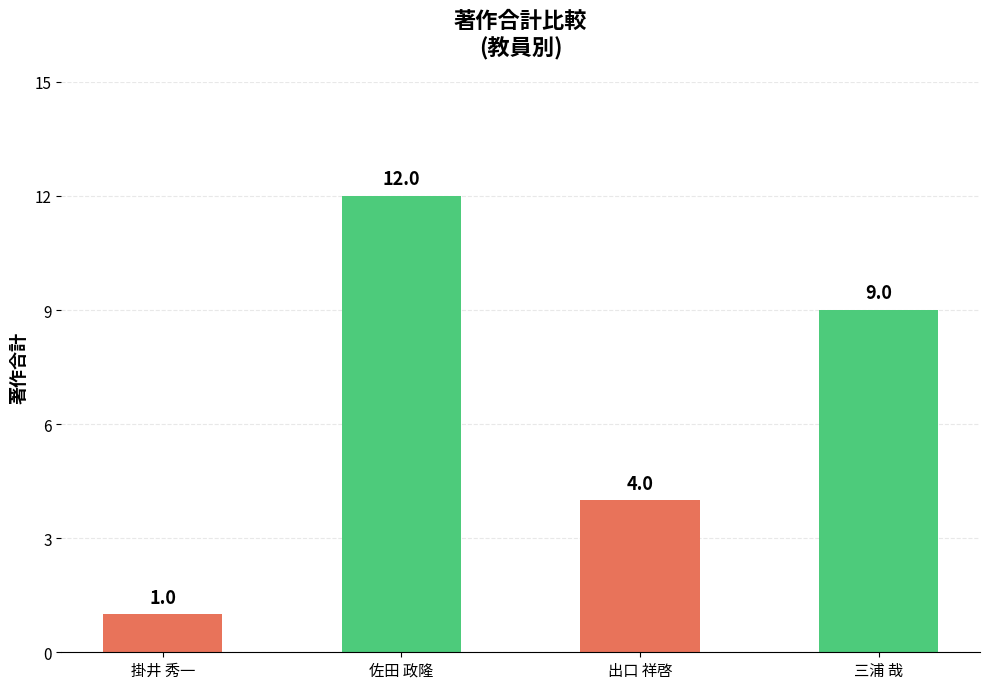

How many series are shown in this chart?

1